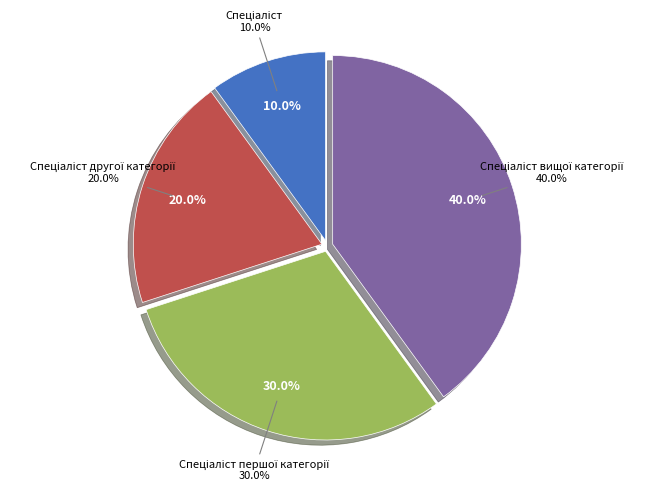

Rank the categories by value from highest to lowest.

Спеціаліст вищої категорії, Спеціаліст першої категорії, Спеціаліст другої категорії, Спеціаліст